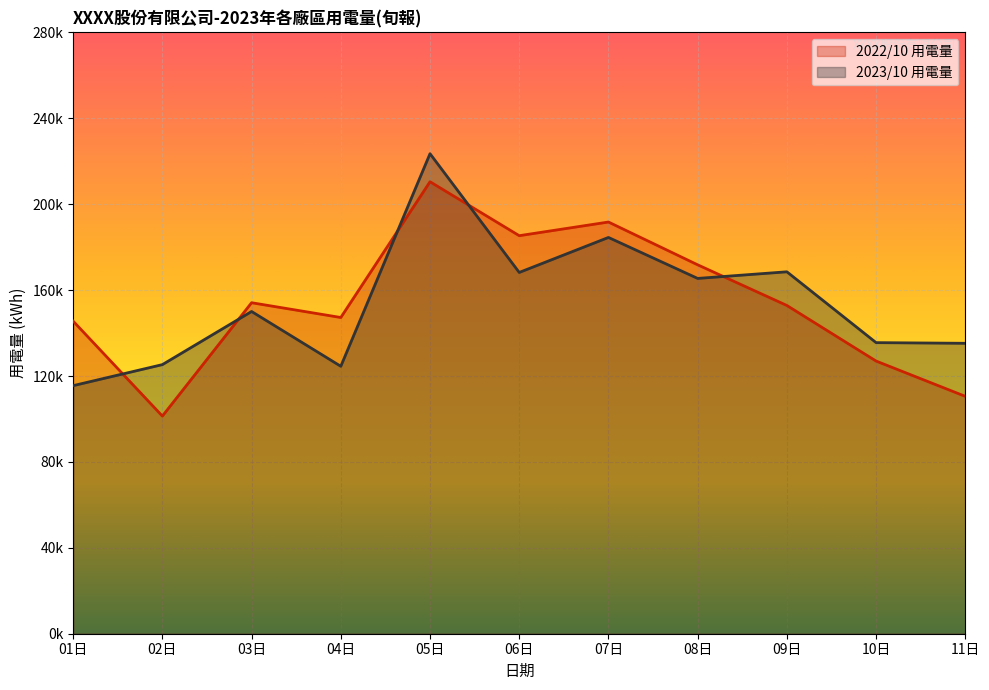

The 2022/10 用電量 series shows 126978.0 at 10日. True or false?

True